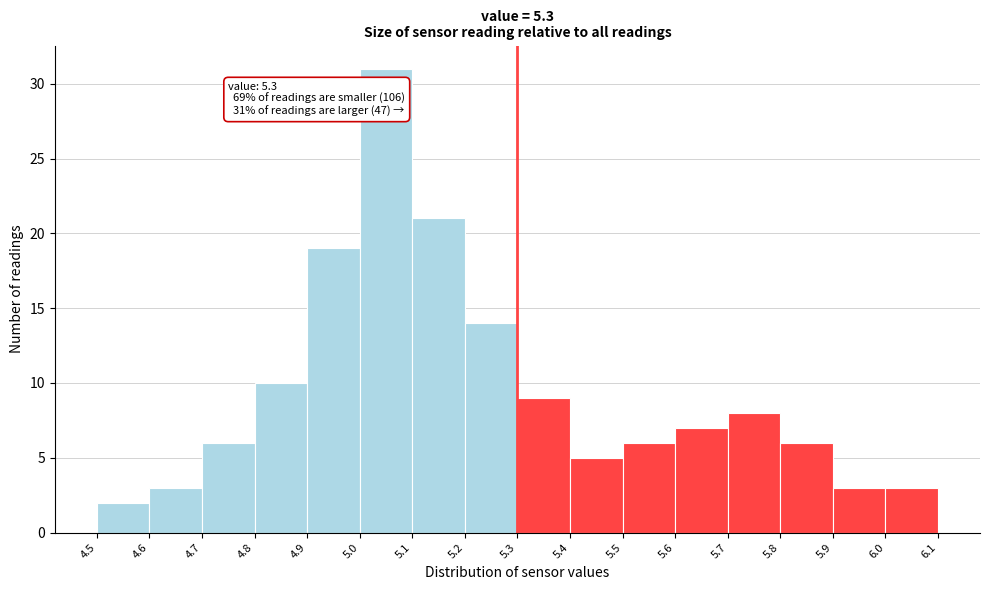

Which range on the x-axis has the tallest bar?

5.0 to 5.1